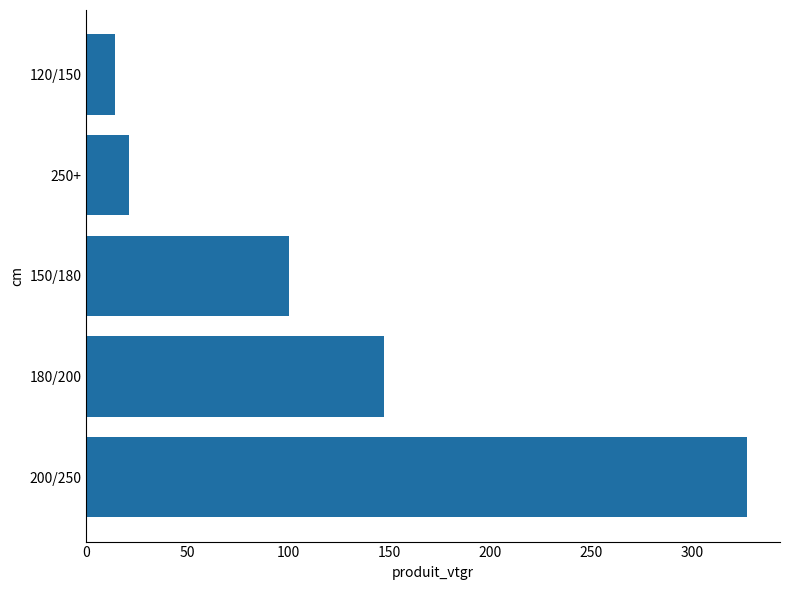

What is the average value?

122.0